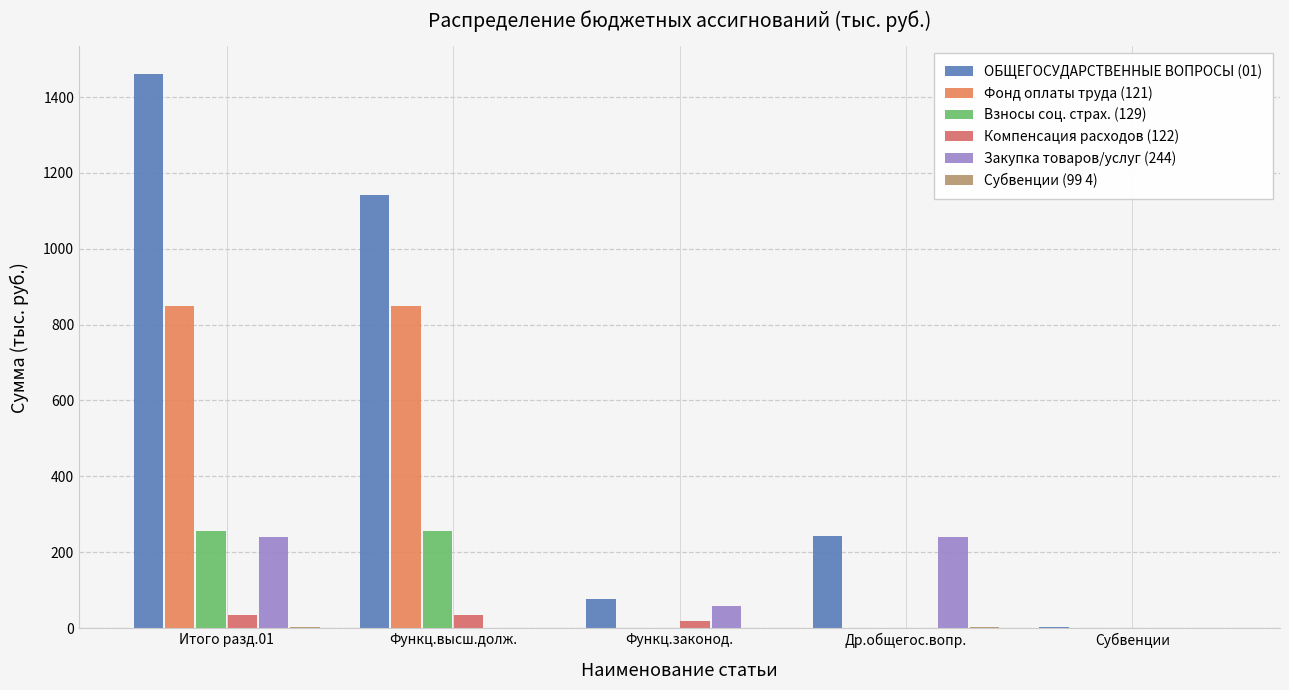

What is the total value across all series at Др.общегос.вопр.?

488.0